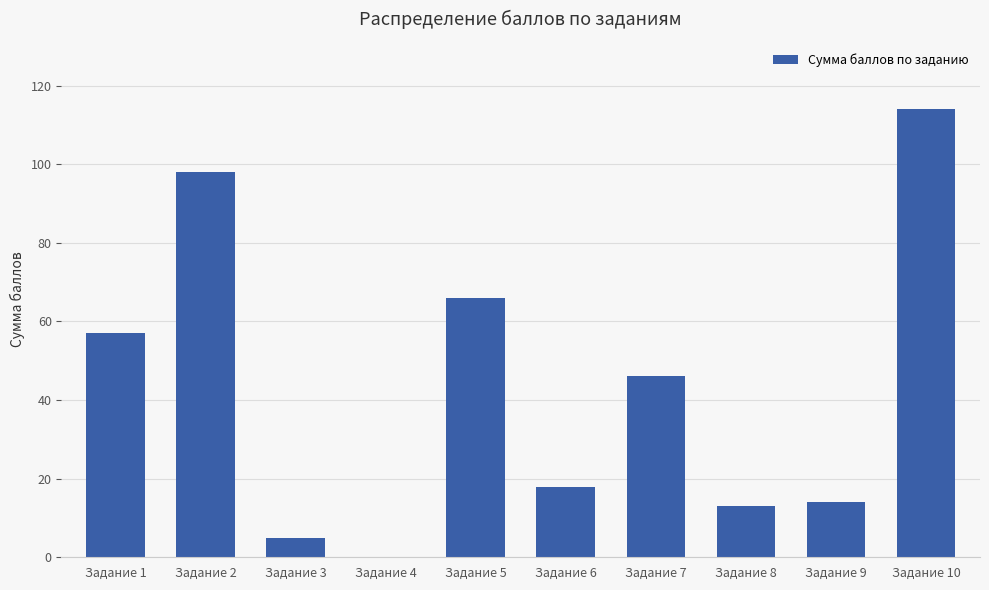

True or false: the data shows 151 at Задание 10.

False